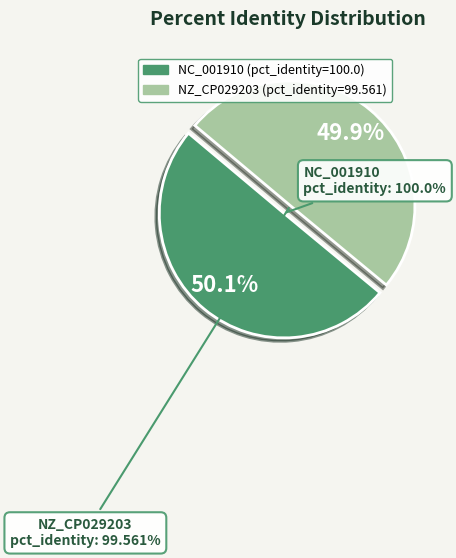

What is the change in value from NC_001910 to NZ_CP029203?

-0.4